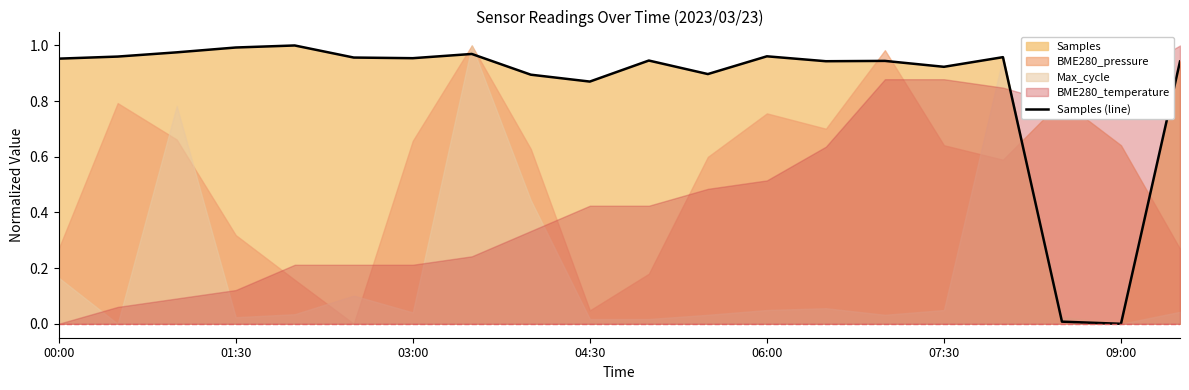

Is it true that Samples (line) equals 0.4 at 01:30?

False